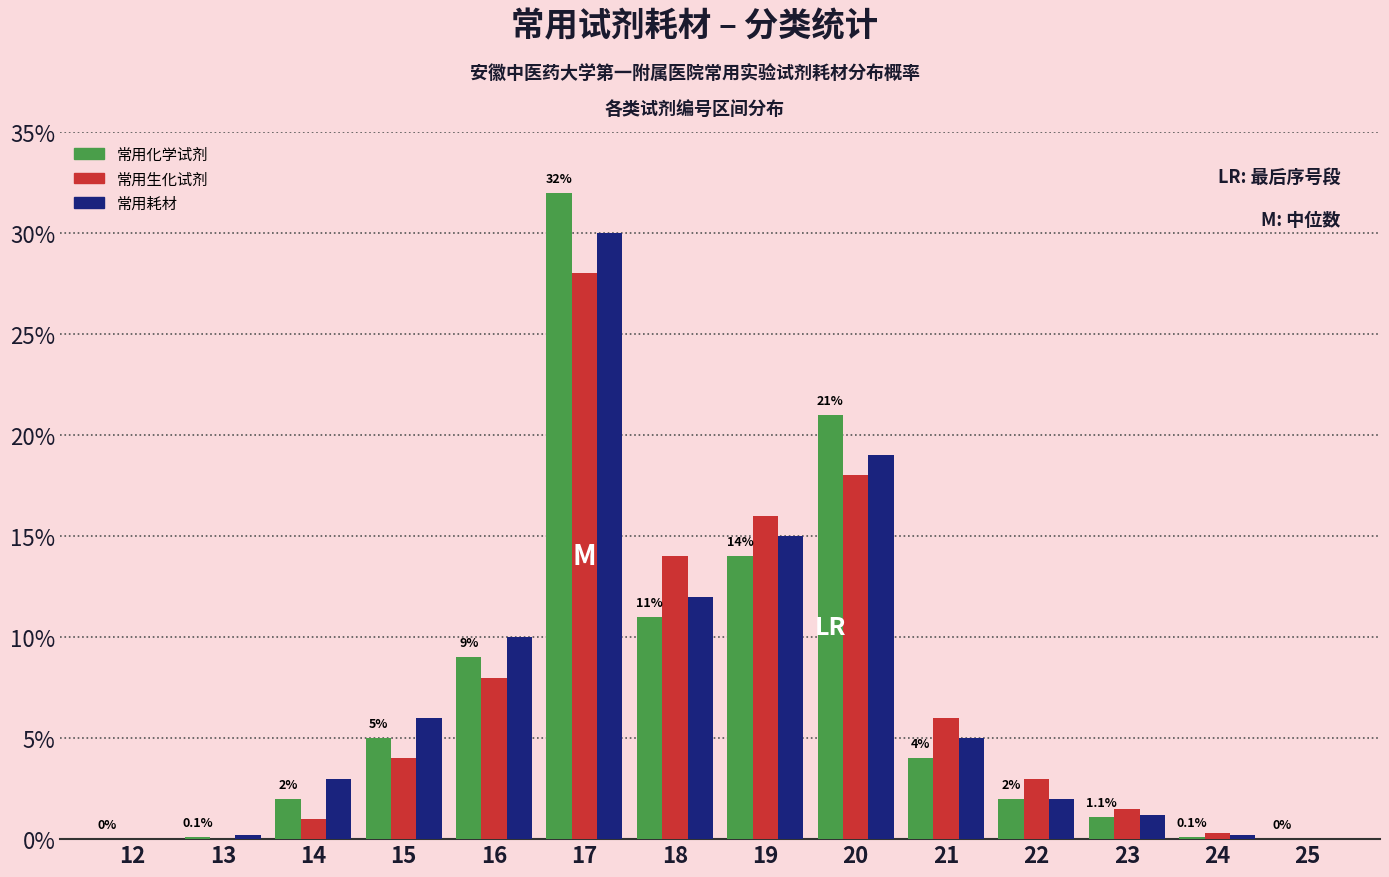

At which category is the sum across all series the highest?

17